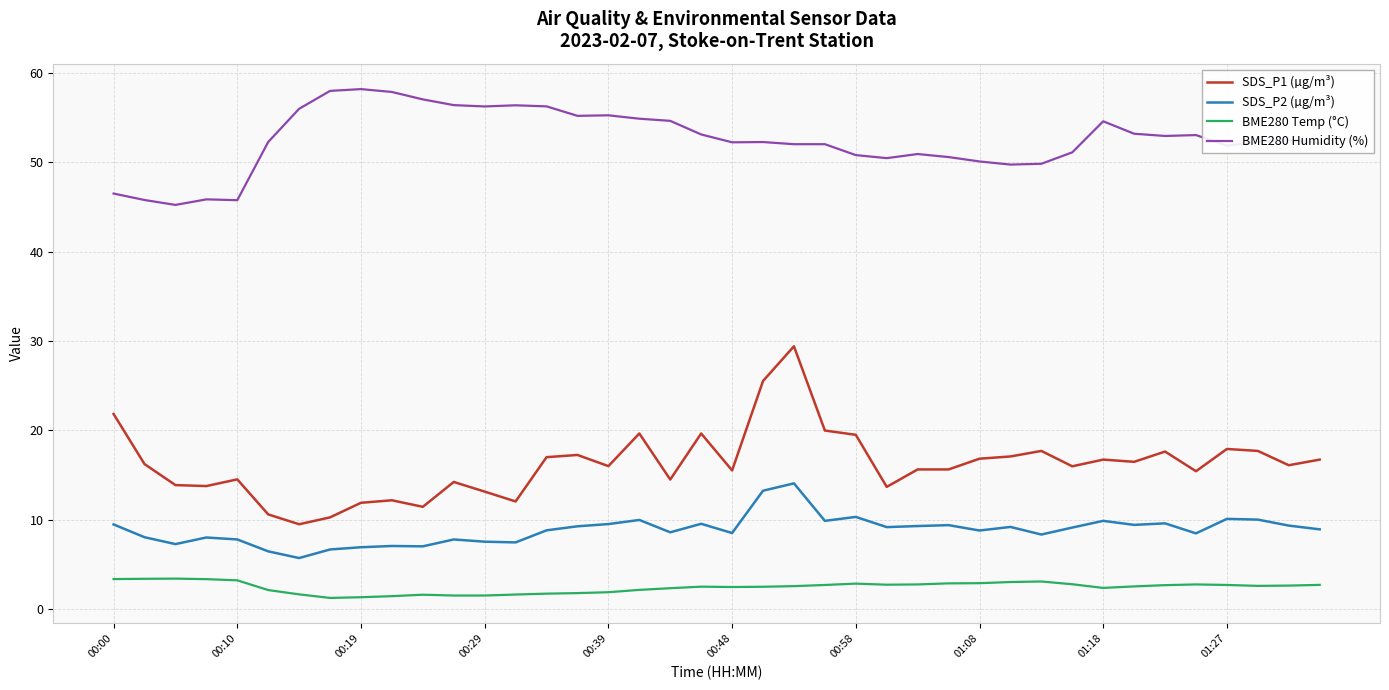

What are all the series names shown in the legend?

SDS_P1 (µg/m³), SDS_P2 (µg/m³), BME280 Temp (°C), BME280 Humidity (%)